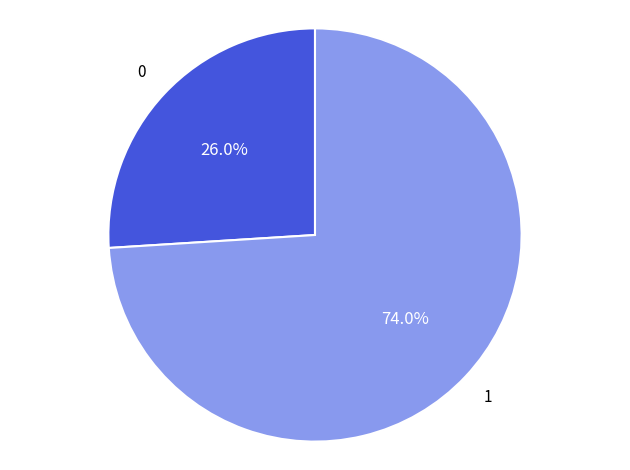

Is there a majority slice in this chart?

Yes